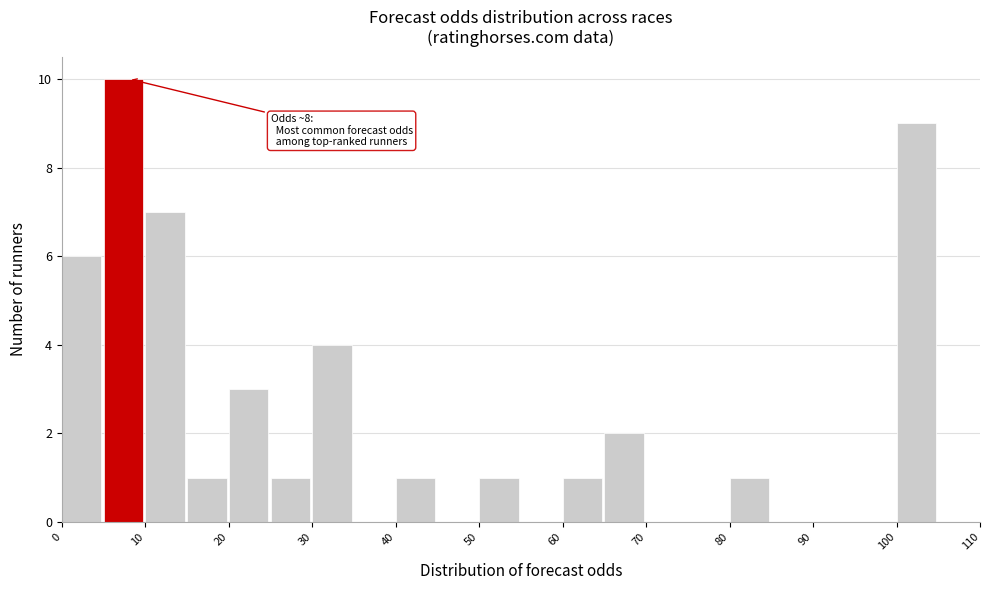

Which range on the x-axis has the tallest bar?

5 to 10